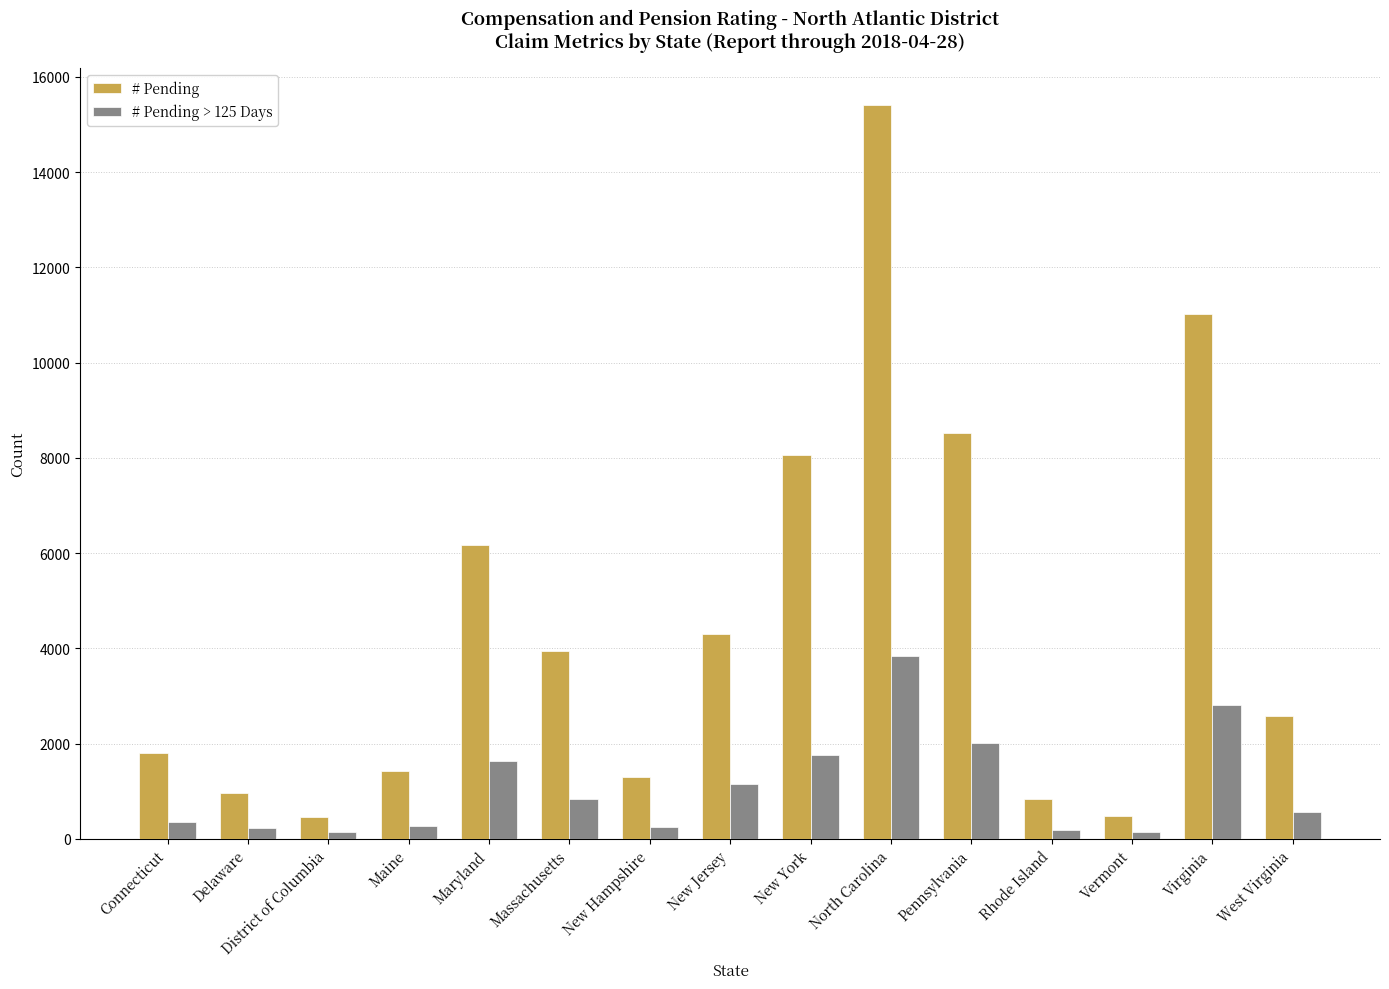

What value does the # Pending series have at West Virginia, to the nearest 100?

2600